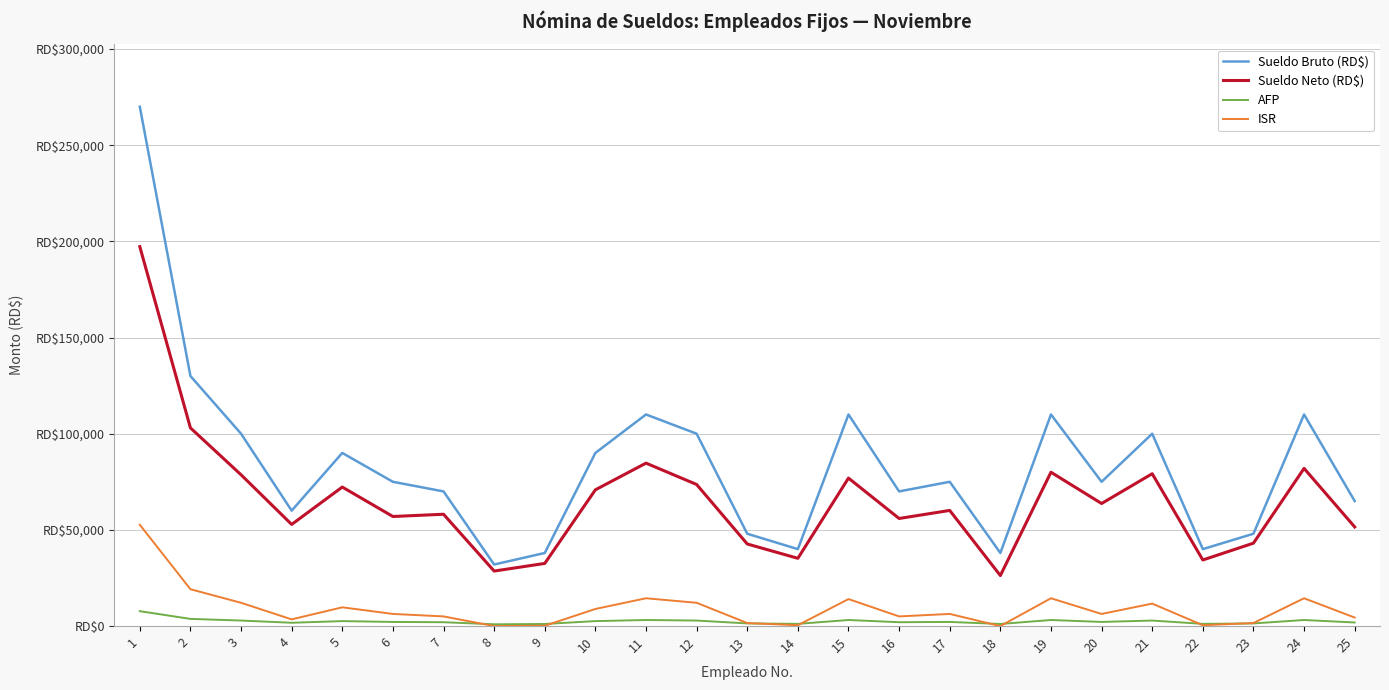

What are all the series names shown in the legend?

Sueldo Bruto (RD$), Sueldo Neto (RD$), AFP, ISR